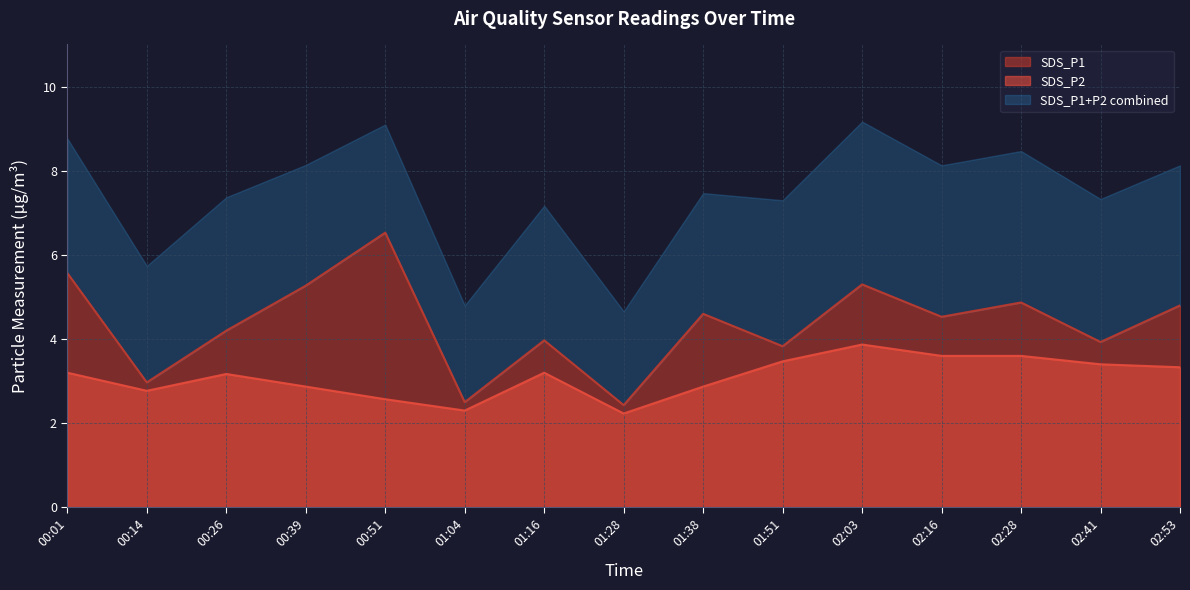

What is the difference between the highest and lowest values at 01:16?

0.8